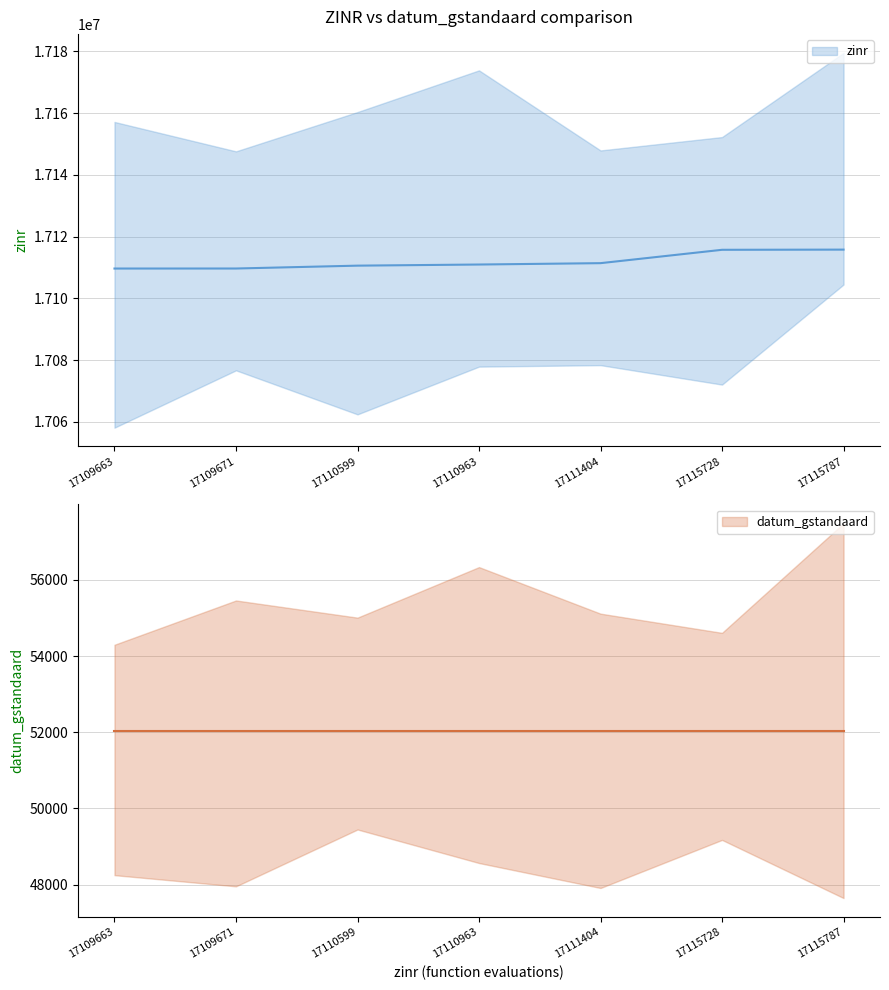

What is the sum of the values at 17111404 and 17115728?

34227132